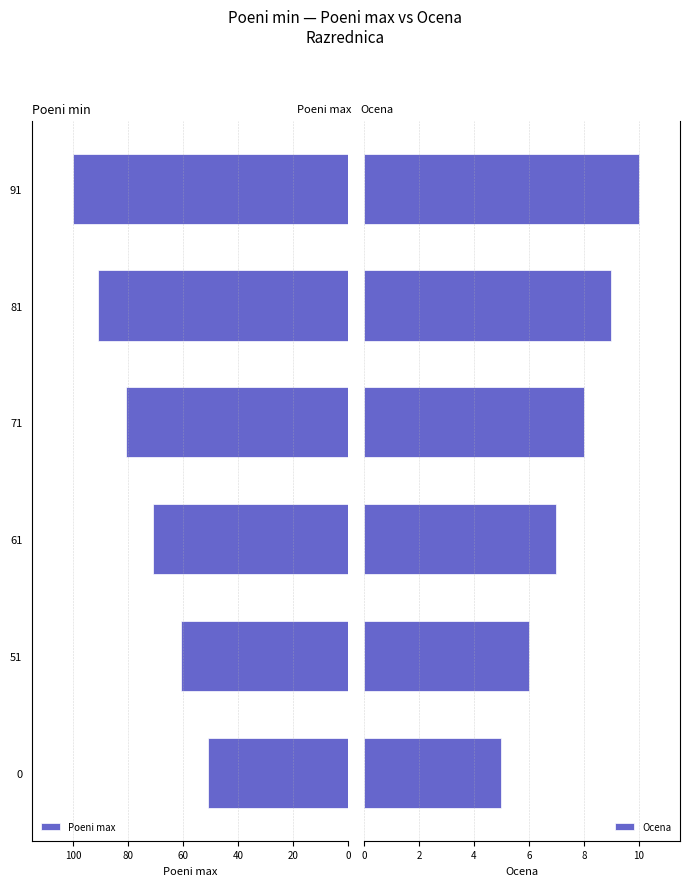

What is the value of the Ocena bar at the 2nd from the left?

6.0